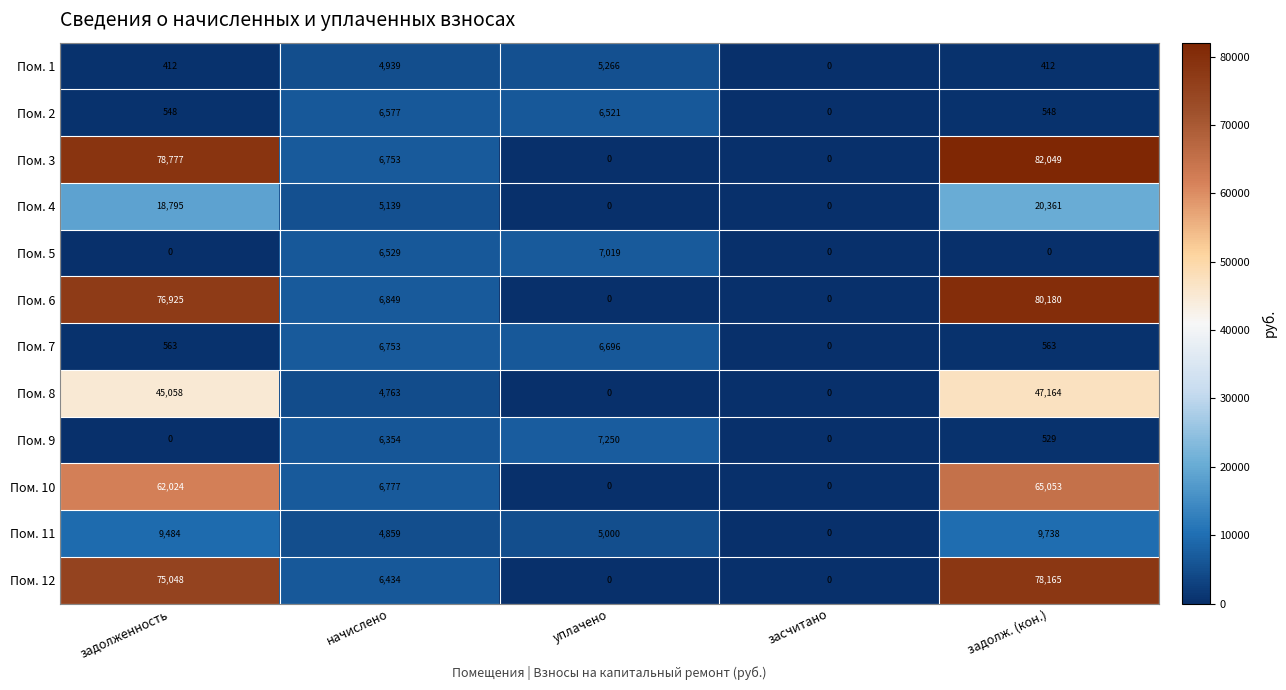

At how many categories does at least one series exceed 48597?

2